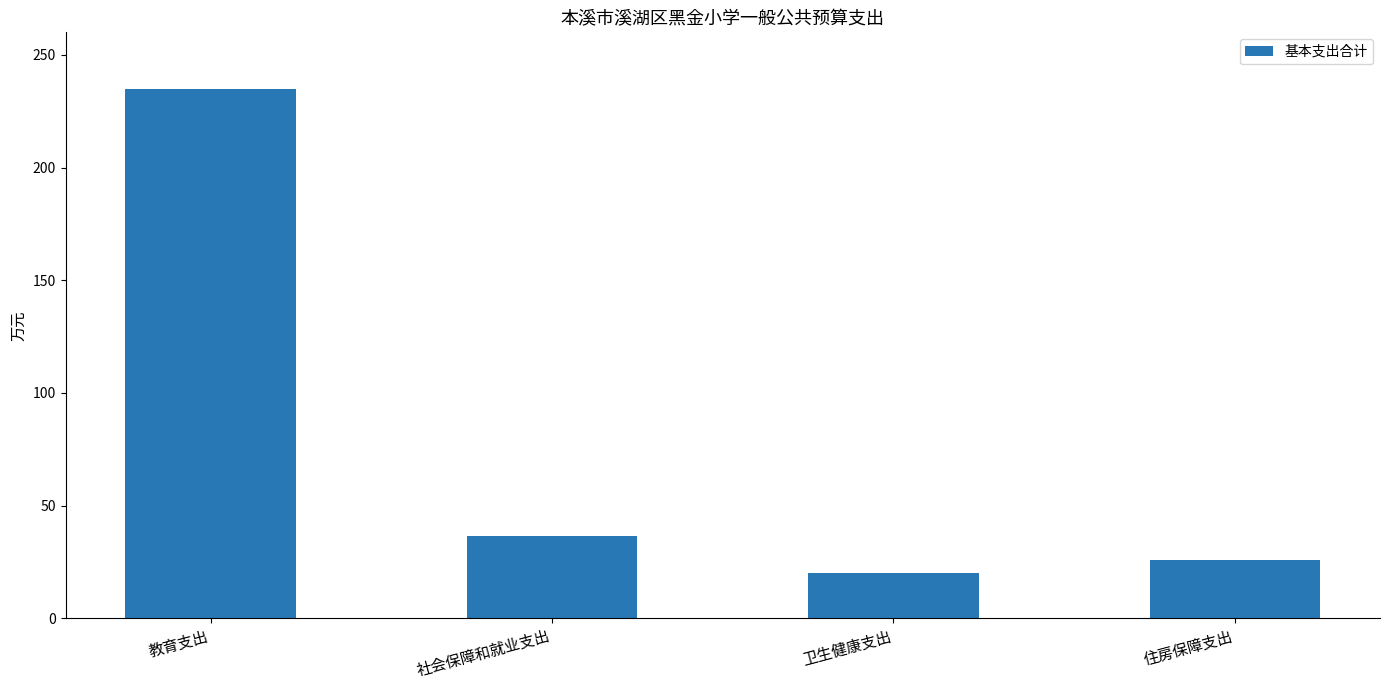

What is the value of the 4th bar from the left?

25.7